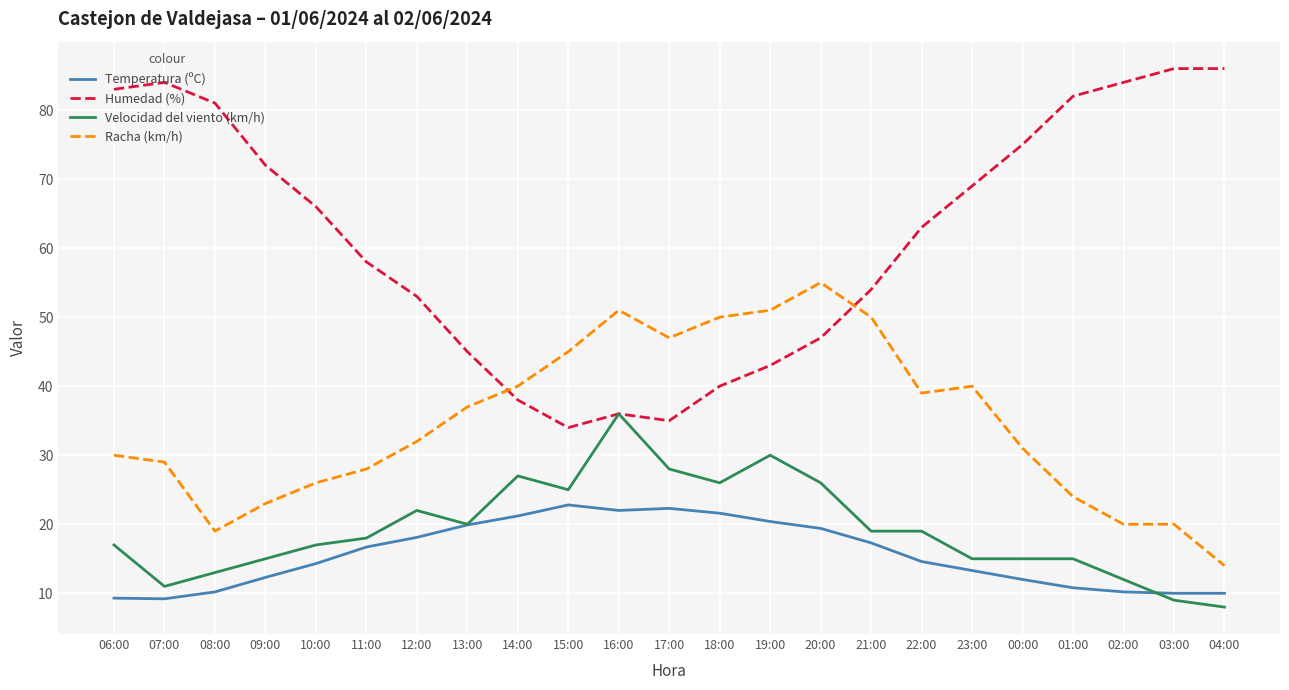

What is the highest value of the Temperatura (ºC) series?

22.8